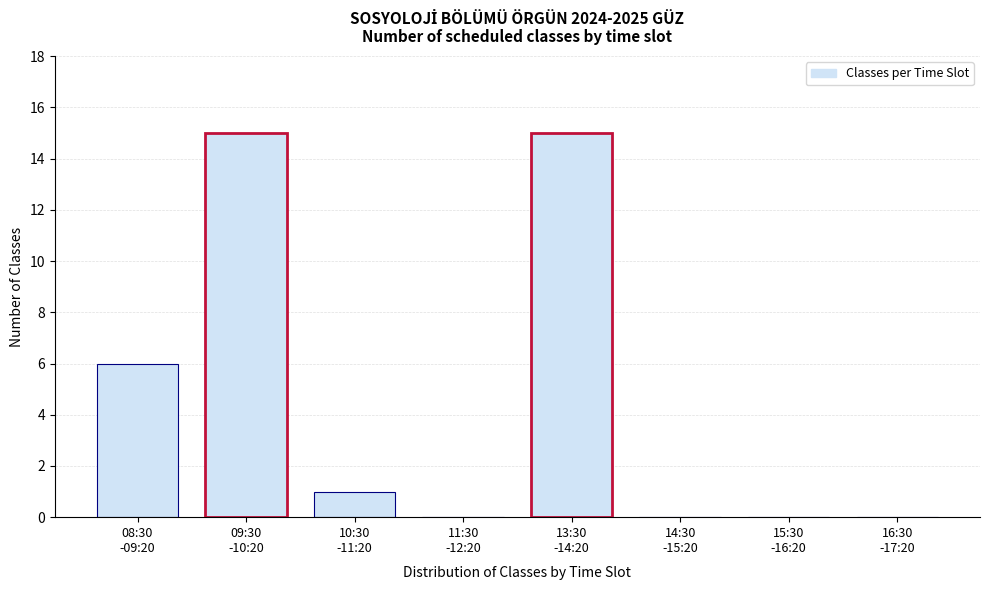

What is the greatest value displayed?

15